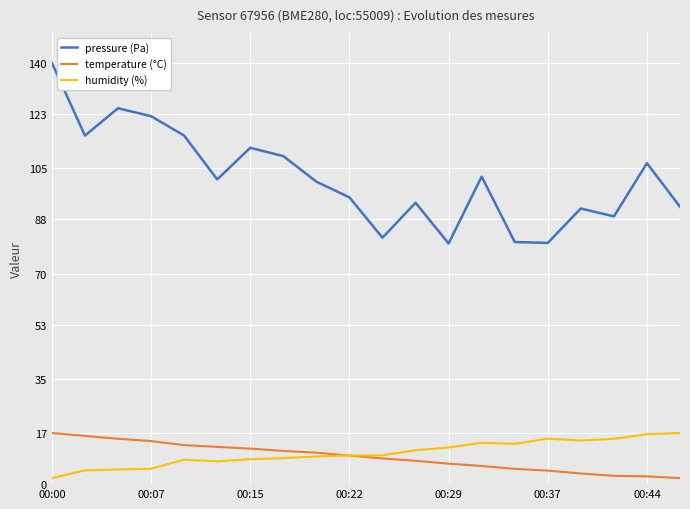

Which series has the largest total across all categories?

pressure (Pa)